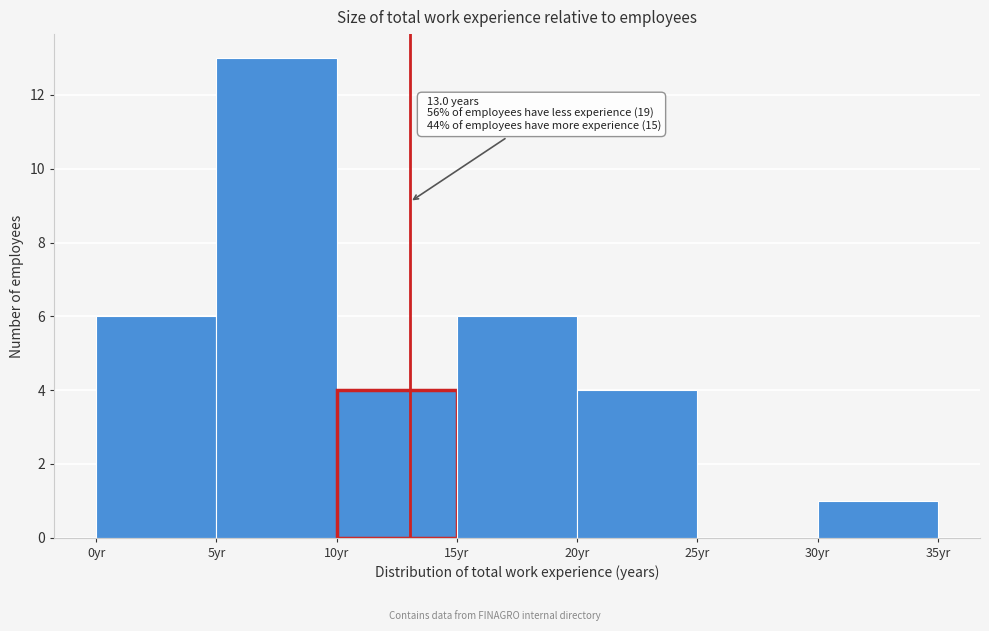

Over which range of the x-axis is the bar tallest?

5 to 10